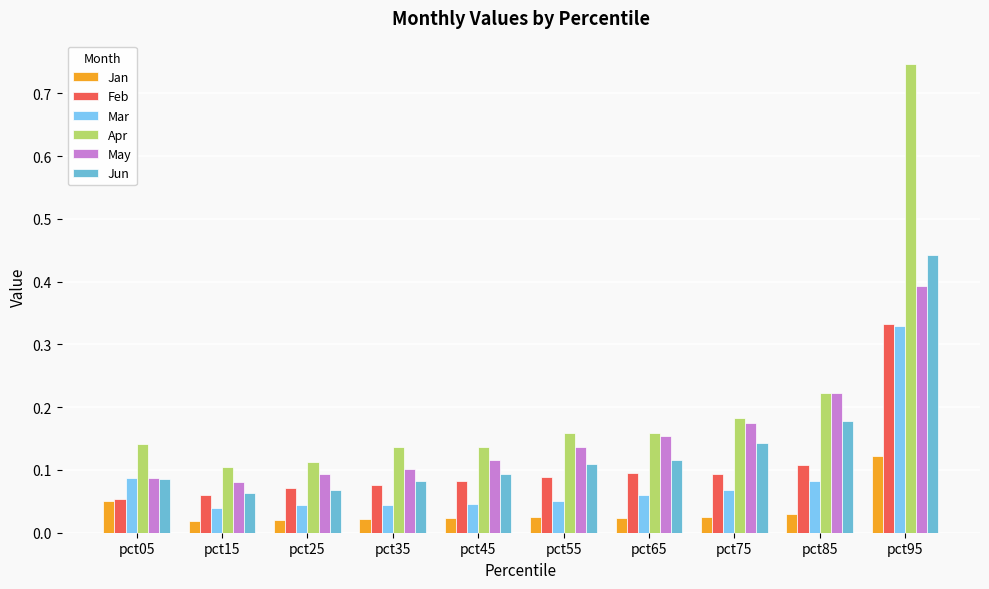

Between pct75 and pct65, which is larger?

pct75